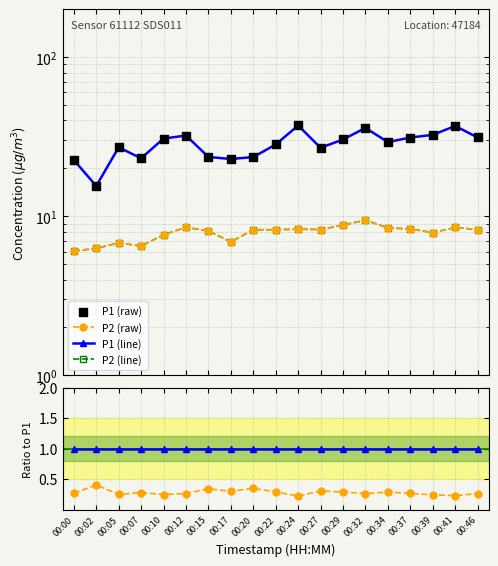

At how many categories does at least one series exceed 18?

18